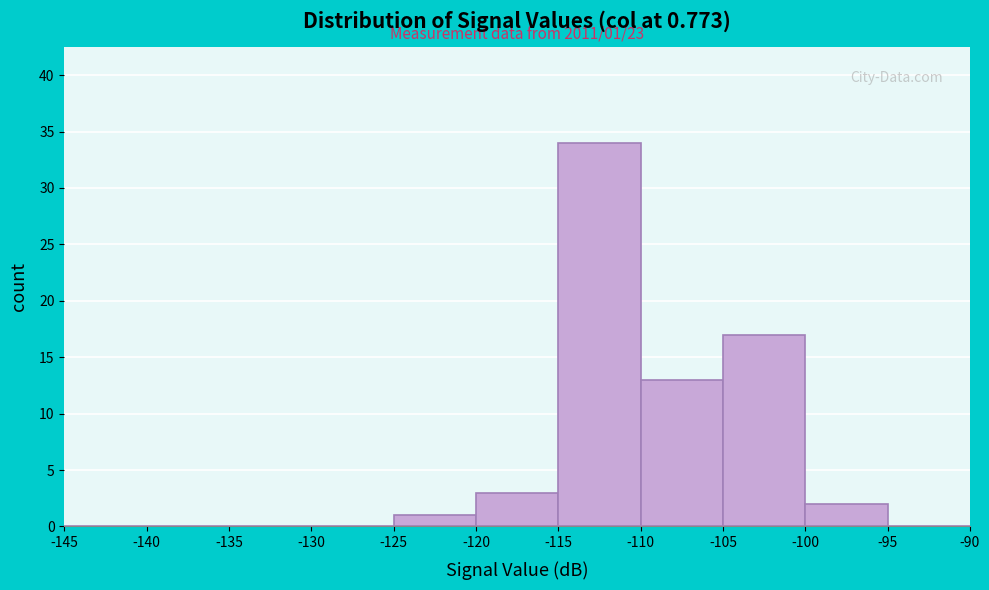

Over which range of the x-axis is the bar tallest?

-115 to -110